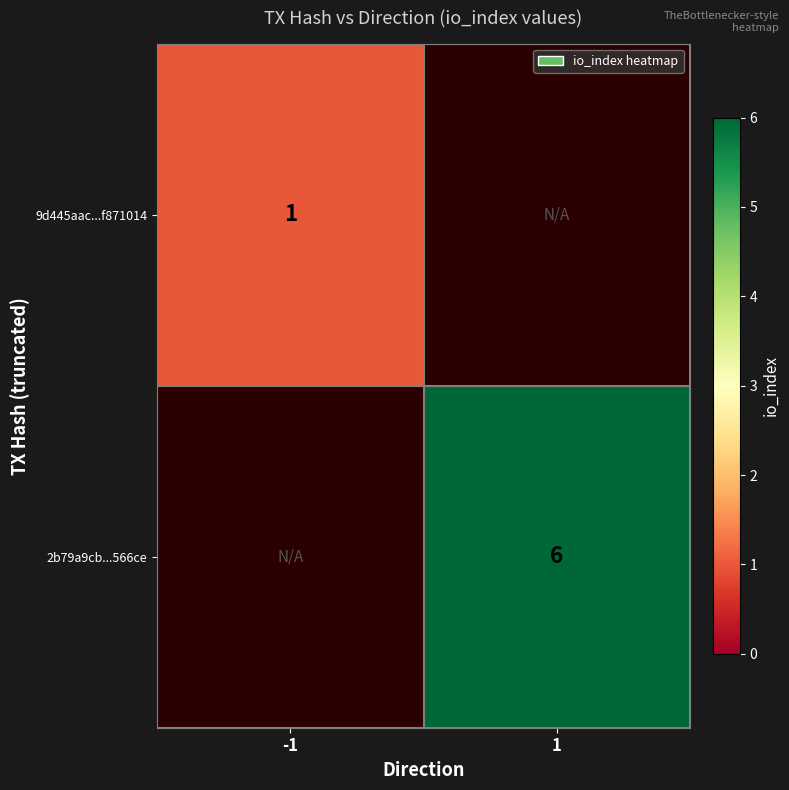

At how many categories does at least one series exceed 5?

1